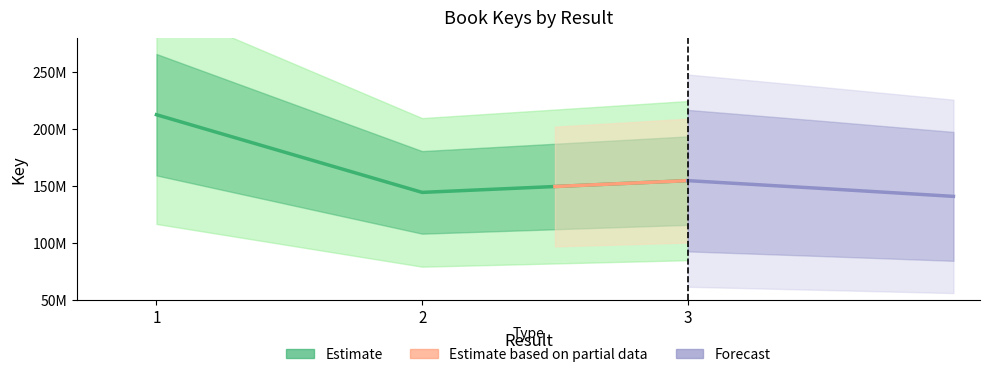

What is the average value?

170575098